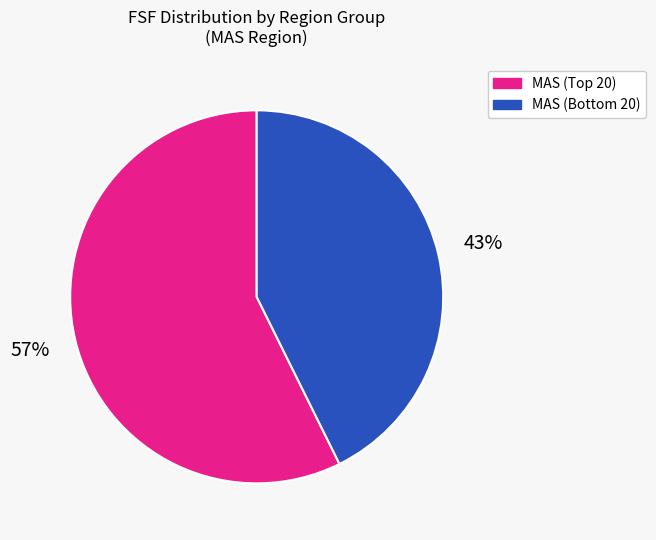

To the nearest percent, what is the average slice percentage?

50%